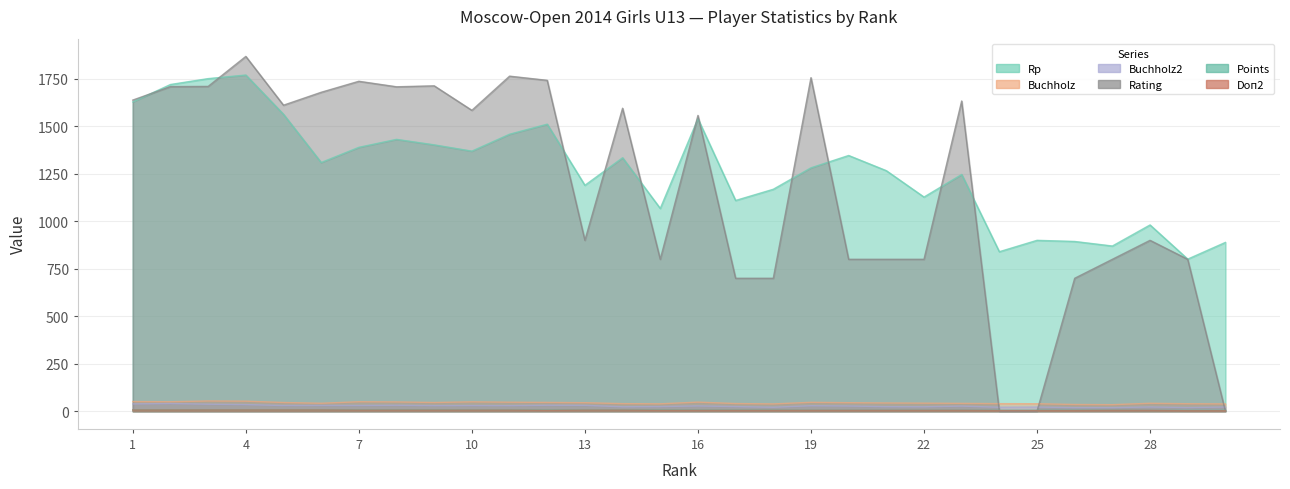

Reading left to right, list all the values displayed in this chart.

Rp: 1629.0	1721.0	1752.0	1771.0	1564.0	1310.0	1390.0	1432.0	1403.0	1370.0	1459.0	1512.0	1190.0	1335.0	1068.0	1541.0	1110.0	1169.0	1282.0	1347.0	1267.0	1128.0	1247.0	840.0	900.0	894.0	870.0	981.0	801.0	889.0
Buchholz: 50.5	49.5	53.5	52.5	45.5	41.5	49.5	48.5	45.5	49.0	47.0	46.0	44.5	39.5	38.5	47.5	40.0	38.0	46.5	44.5	43.0	42.0	41.0	39.5	39.0	35.0	34.0	41.5	39.0	38.0
Buchholz2: 38.0	40.0	36.5	34.5	29.5	30.0	30.0	31.0	29.0	29.5	29.0	31.0	30.5	23.0	24.0	27.5	24.0	20.5	28.5	27.0	23.5	23.0	26.5	20.5	21.5	18.5	18.5	22.0	19.0	21.5
Rating: 1639.0	1710.0	1711.0	1869.0	1612.0	1680.0	1738.0	1709.0	1714.0	1585.0	1765.0	1743.0	900.0	1596.0	800.0	1558.0	700.0	700.0	1757.0	800.0	800.0	800.0	1634.0	0.0	0.0	700.0	800.0	900.0	800.0	0.0
Points: 7.0	7.0	6.5	6.5	6.5	6.5	6.0	6.0	6.0	5.5	5.5	5.5	5.5	5.5	5.5	5.0	5.0	5.0	4.5	4.5	4.5	4.5	4.5	4.5	4.5	4.5	4.5	4.0	4.0	4.0
Doп2: 6.0	6.0	6.0	6.0	6.0	6.0	5.0	5.0	5.0	5.0	5.0	4.0	5.0	5.0	4.0	4.0	4.0	4.0	4.0	4.0	4.0	4.0	4.0	3.0	3.0	3.0	4.0	4.0	2.0	2.0